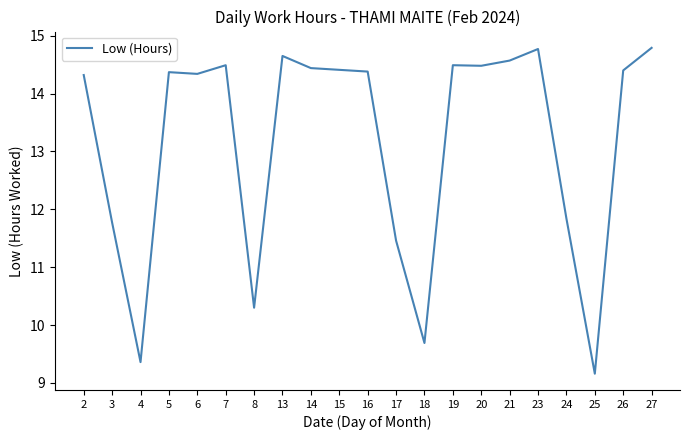

What is the approximate value at 6?

14.3